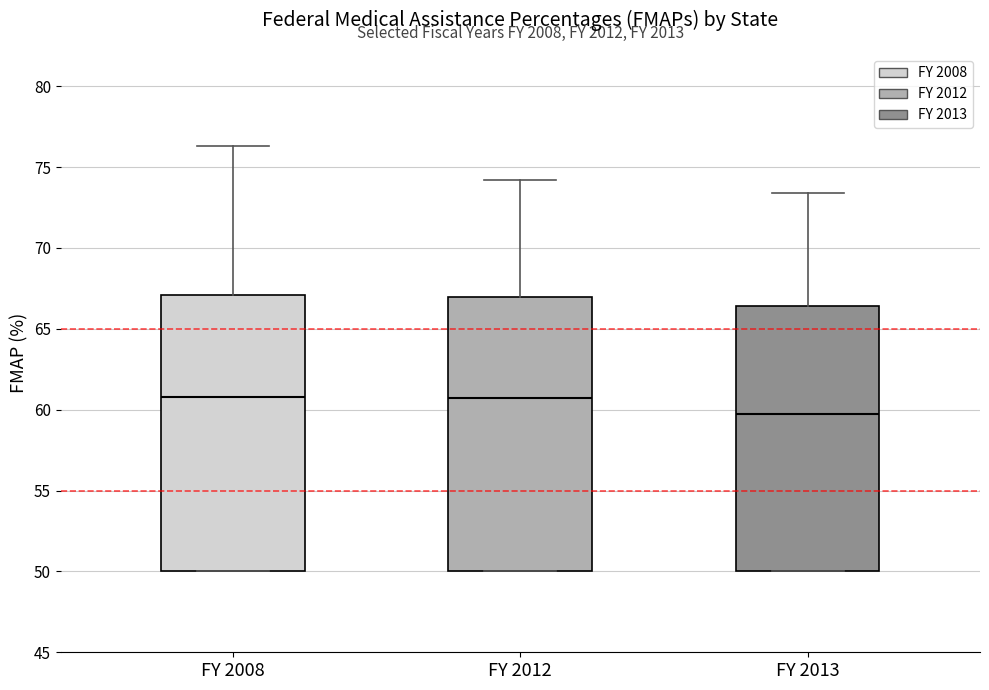

Where does the median line of the box for FY 2012 sit on the y-axis? The values are not printed on the chart, so give them approximately, as read against the axis.

60.5